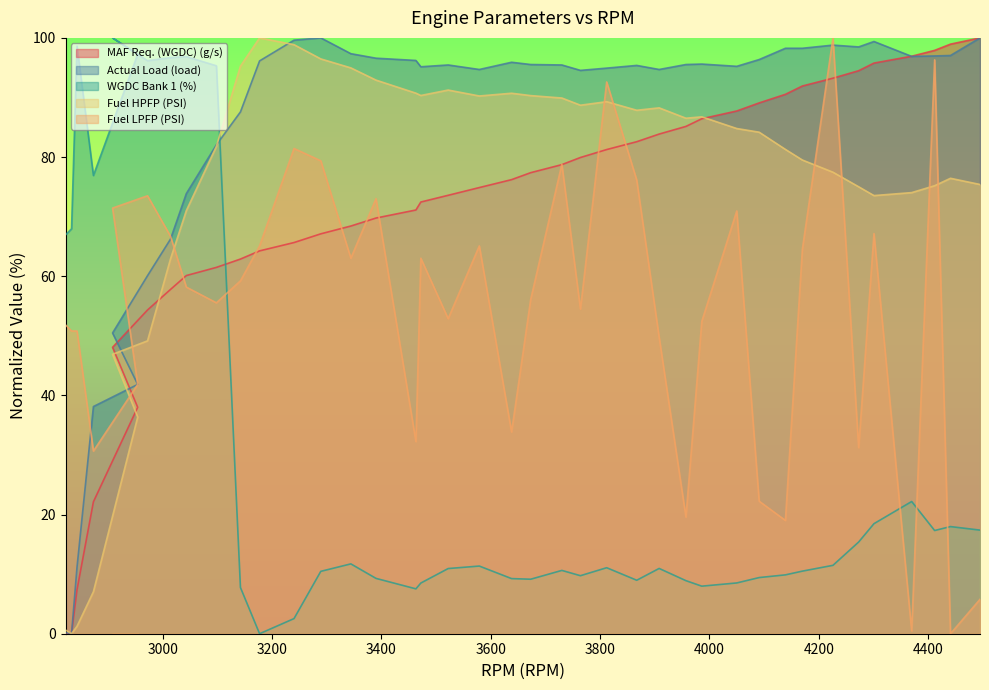

Count the number of data series in this chart.

5